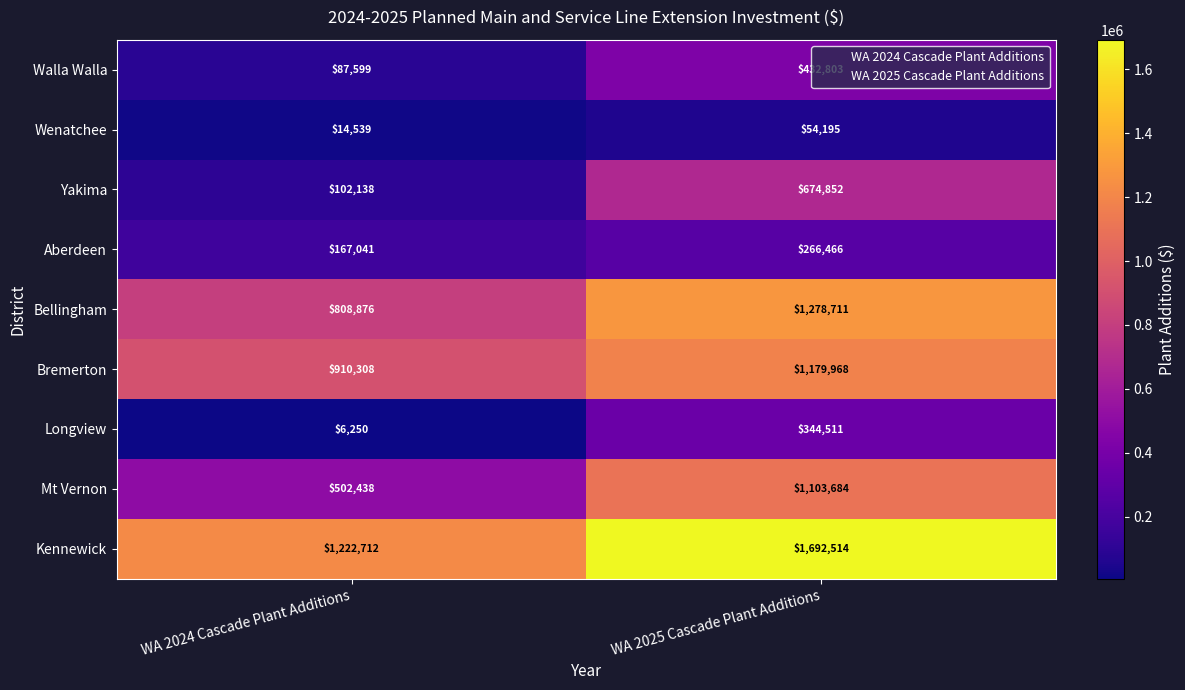

Which series has the largest range (max minus min)?

Mt Vernon